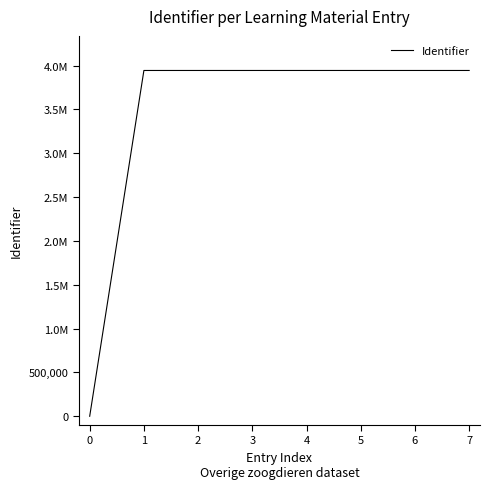

Is this an area chart (filled region under the line)?

No